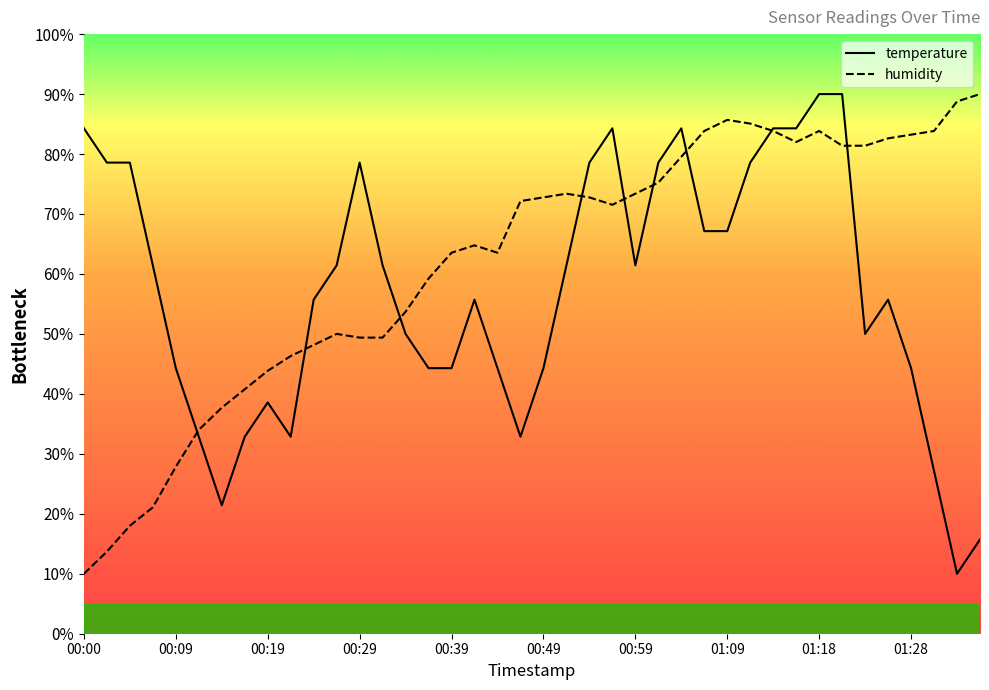

What is the total value across all series at 00:34?

103.7